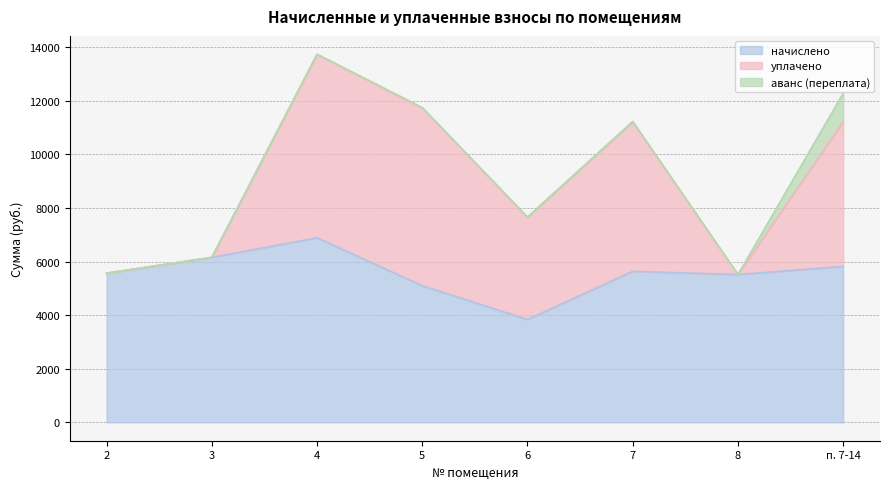

At 2, list the series in order from smallest to largest.

уплачено, аванс (переплата), начислено